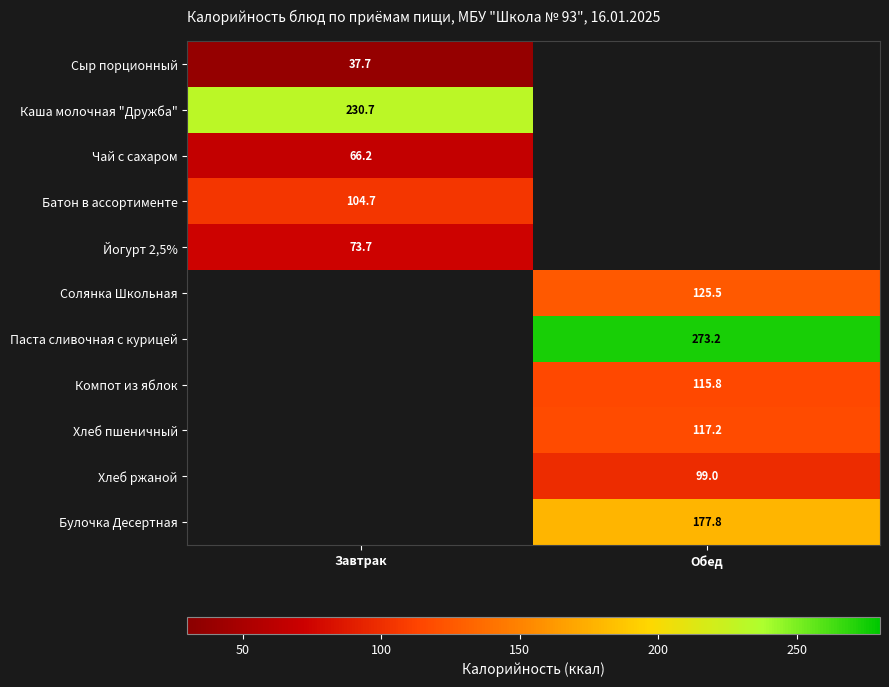

Is the value of Каша молочная "Дружба" at Завтрак greater than the value of Батон в ассортименте at Завтрак?

Yes